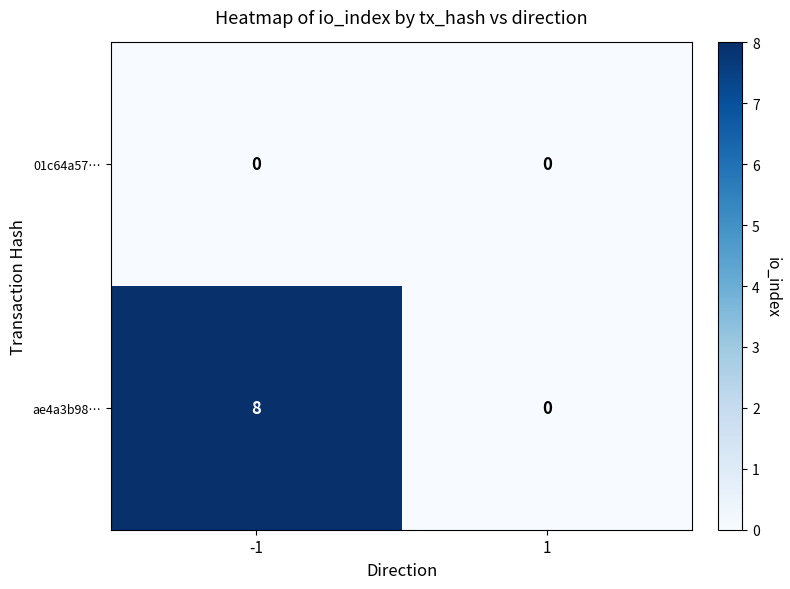

List the series in order of their overall mean, highest first.

ae4a3b98…, 01c64a57…